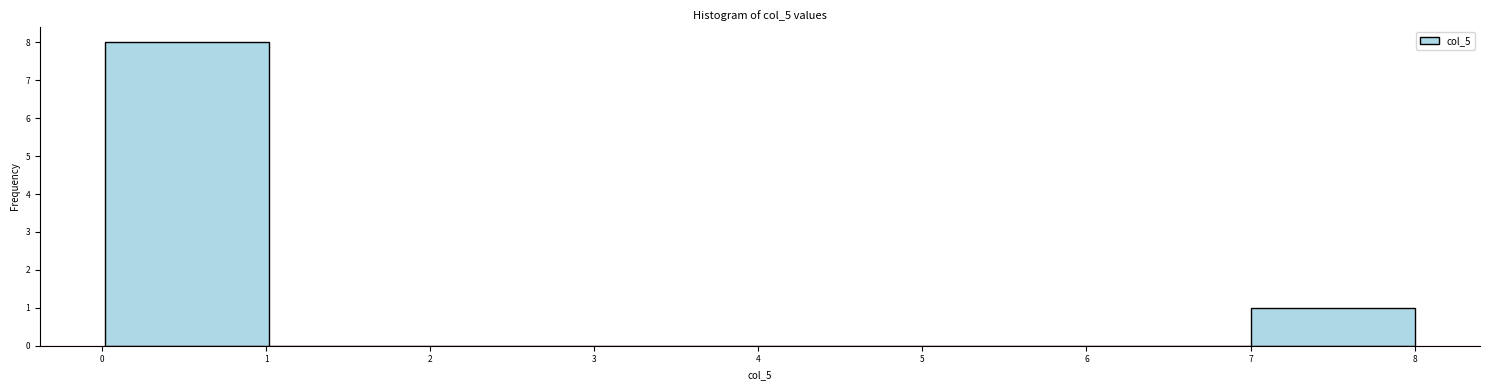

Which range on the x-axis has the tallest bar?

0 to 1